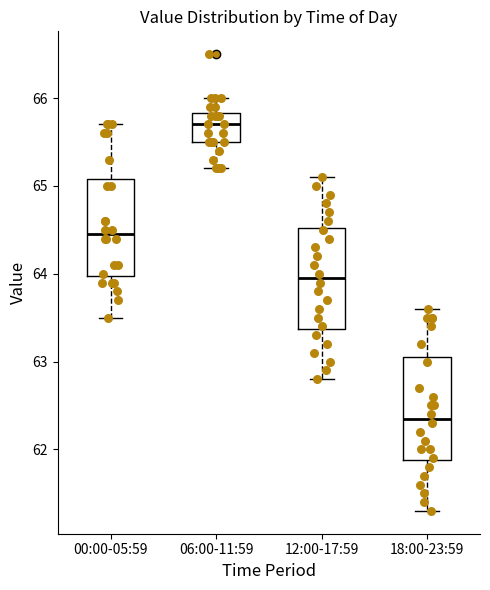

Where does the upper whisker of the box for 18:00-23:59 end on the y-axis? The values are not printed on the chart, so give them approximately, as read against the axis.

63.6